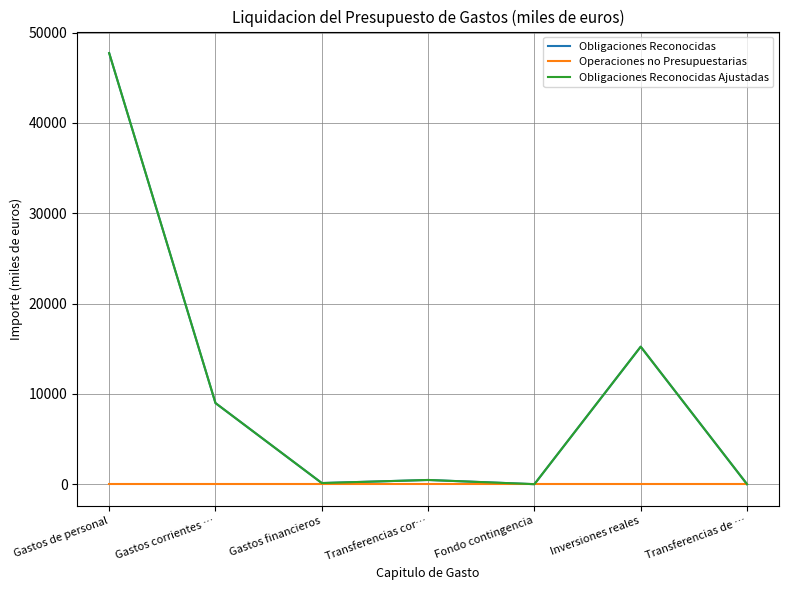

Does the chart have visible grid lines?

Yes